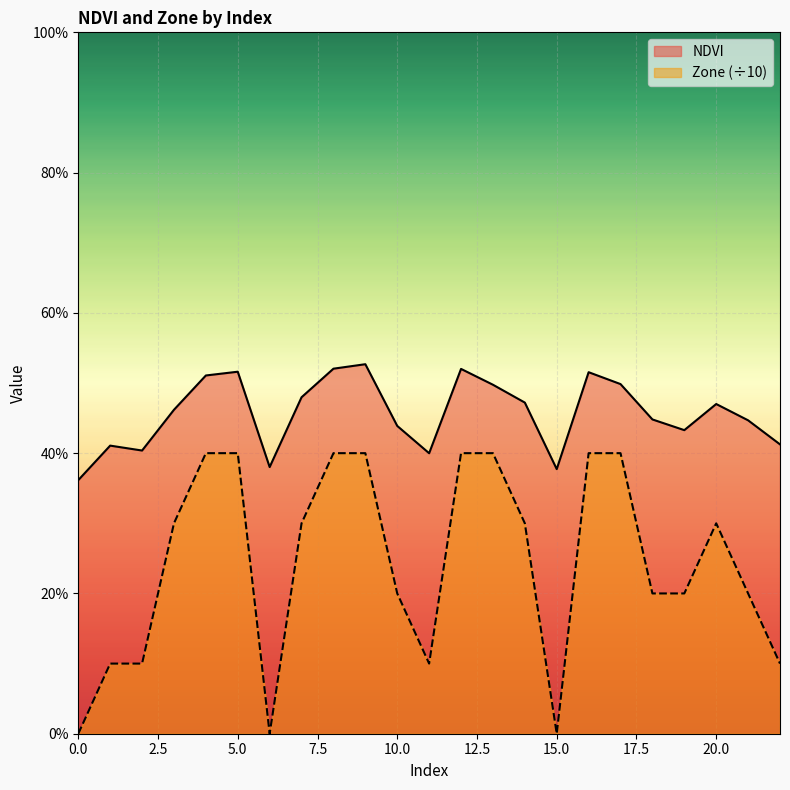

Rank the categories by NDVI value from highest to lowest.

9, 8, 12, 5, 16, 4, 17, 13, 7, 14, 20, 3, 18, 21, 10, 19, 22, 1, 2, 11, 6, 15, 0